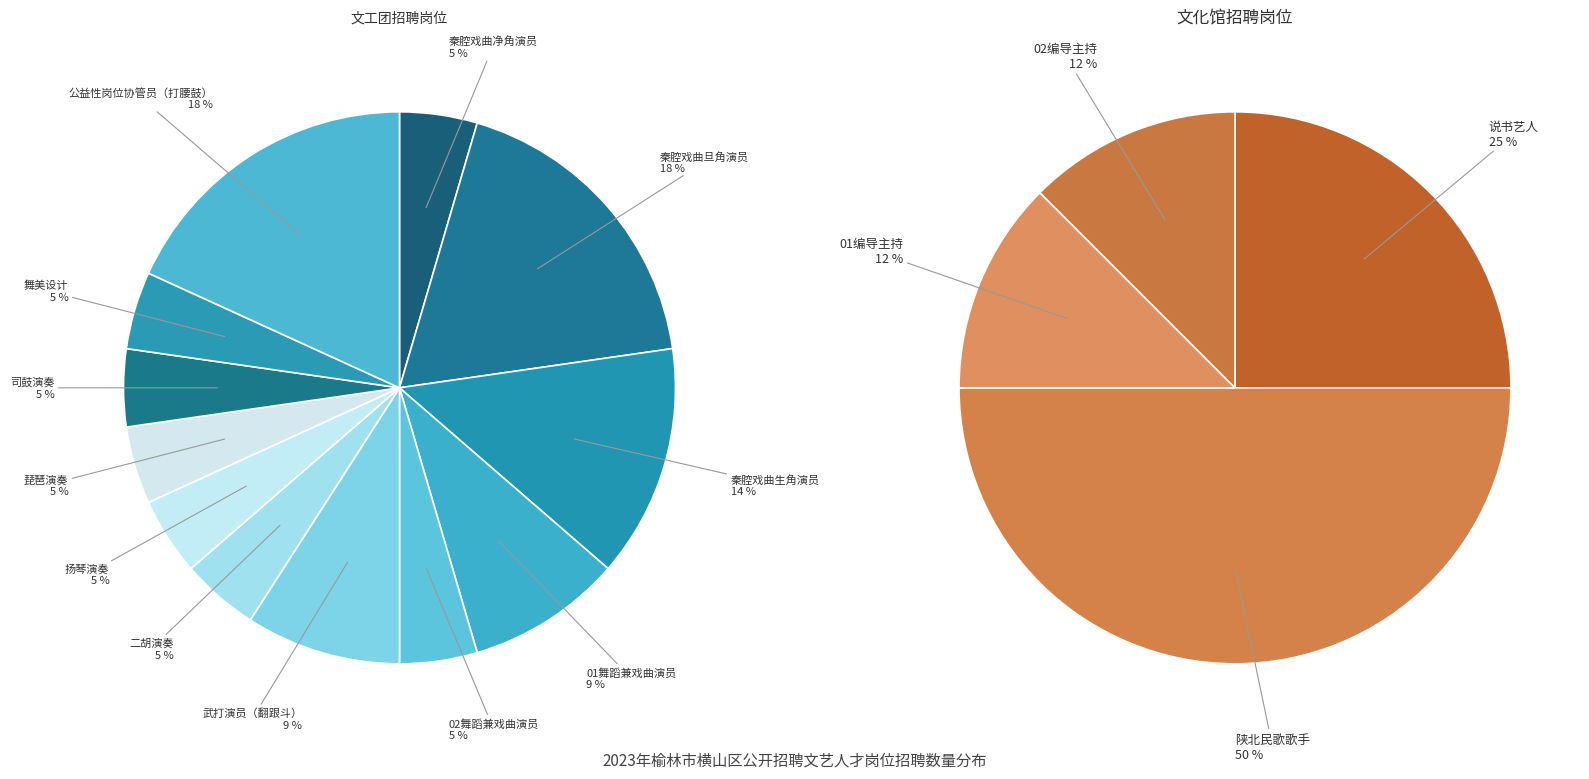

Does any single category account for the majority?

No